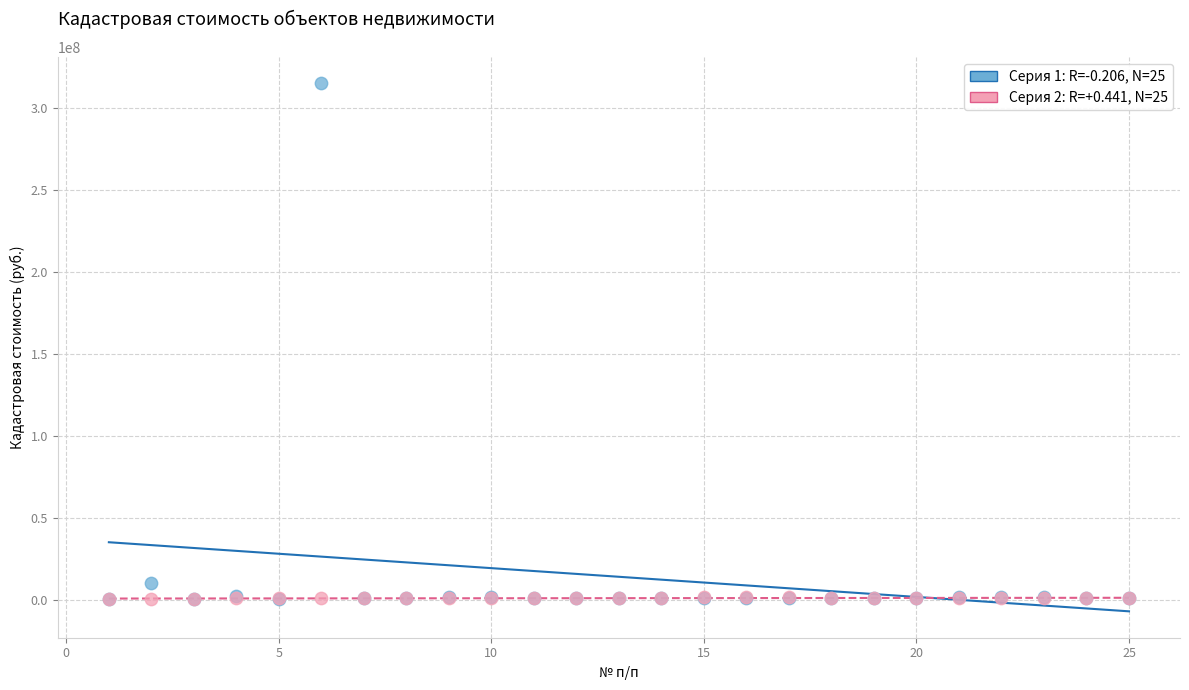

Across all series, what Y value is closest to 157636600?

10421942.8